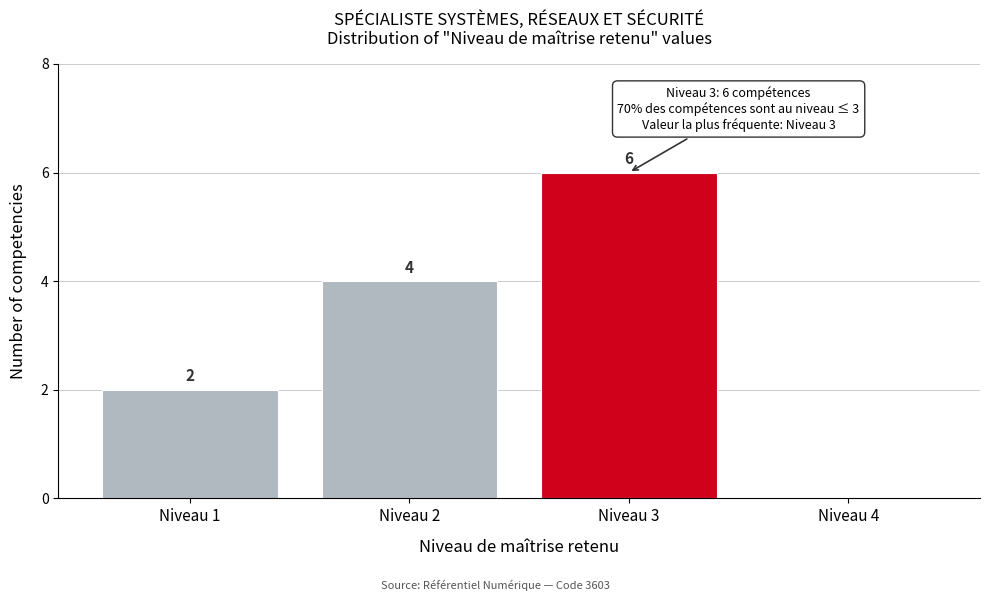

Reading left to right, list all the values displayed in this chart.

Niveau 1=2	Niveau 2=4	Niveau 3=6	Niveau 4=0